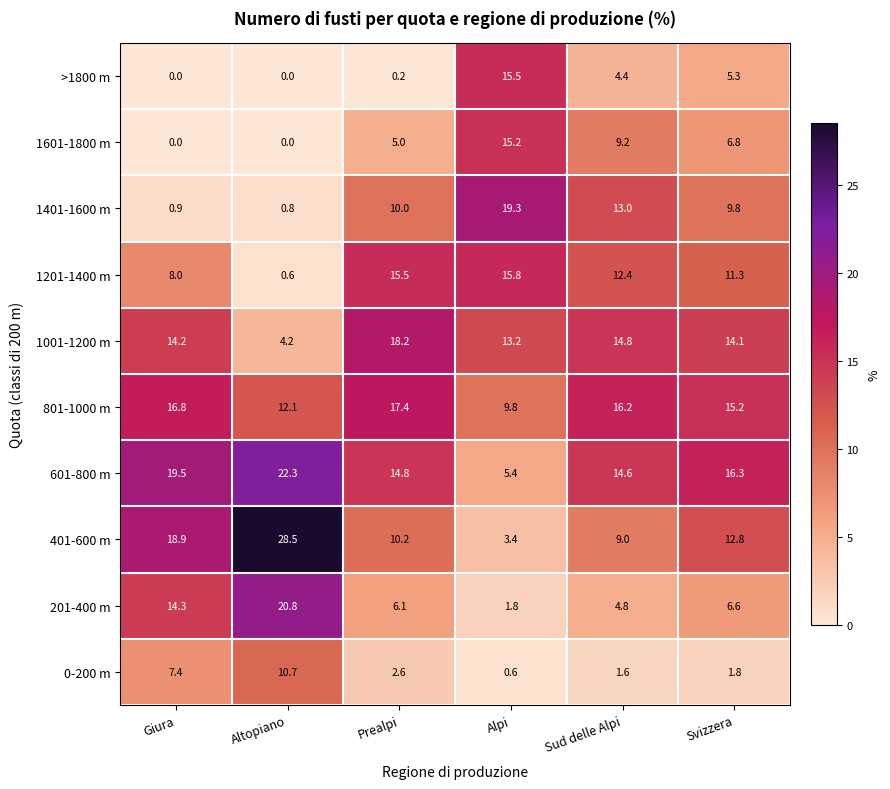

What is the difference between the maximum and second lowest values in the 201-400 m series?

16.0